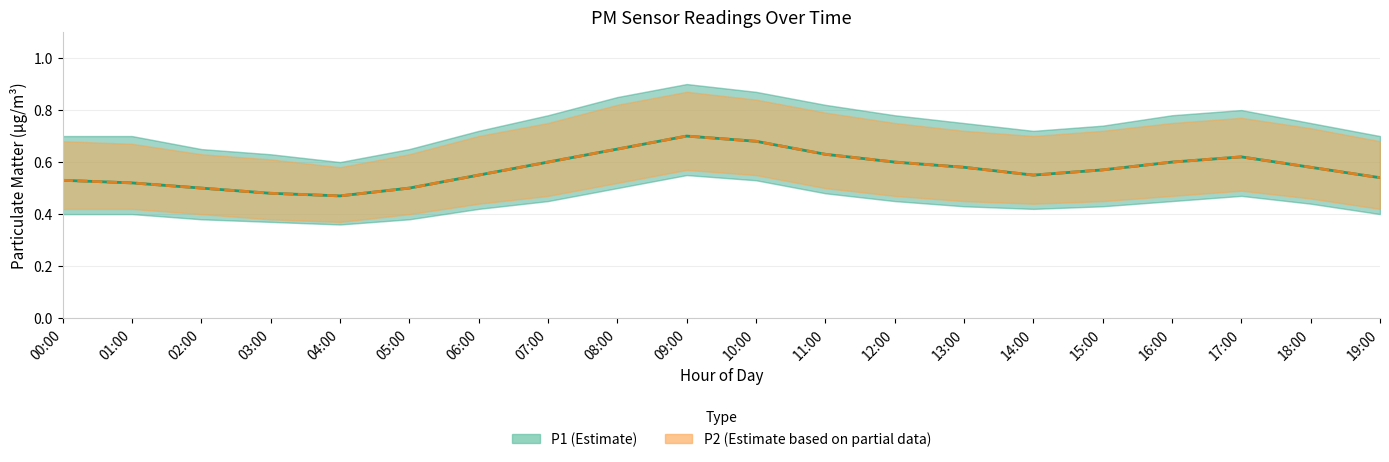

Where is the first local minimum for P2 (Estimate based on partial data)?

04:00